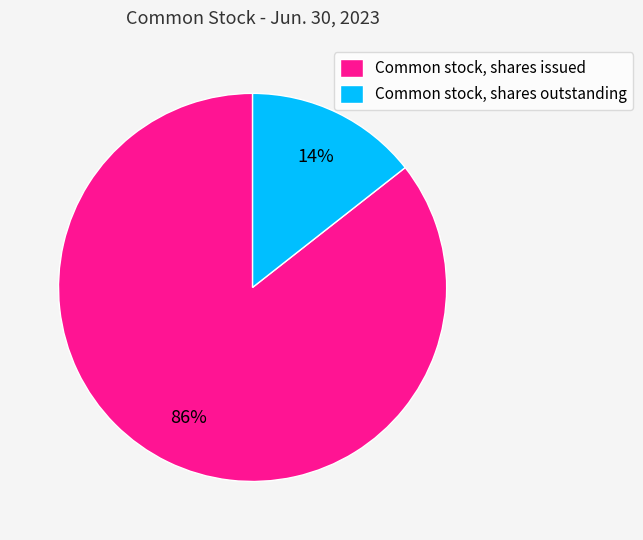

True or false: Common stock, shares issued accounts for 99% of the total.

False